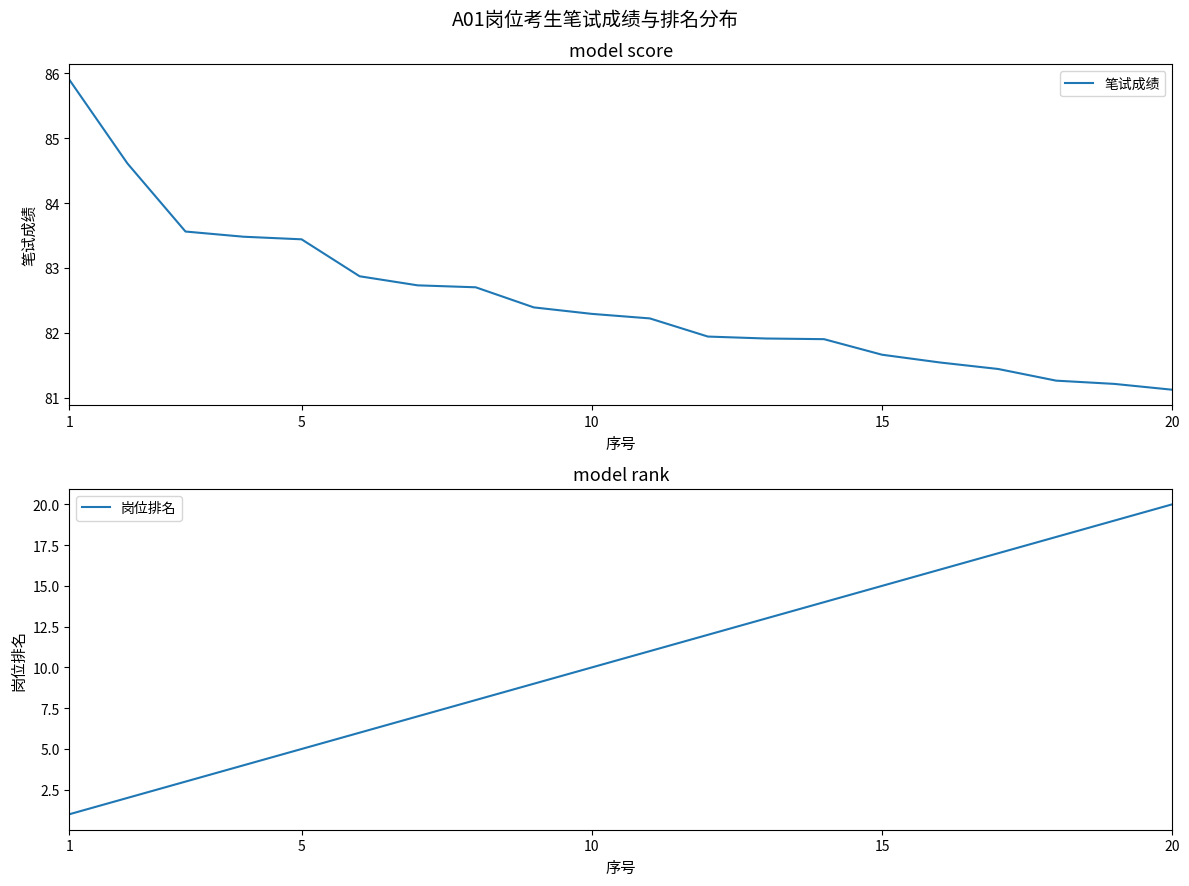

Reading left to right, what are all the values shown in this chart?

笔试成绩: 85.9	84.6	83.6	83.5	83.4	82.9	82.7	82.7	82.4	82.3	82.2	81.9	81.9	81.9	81.7	81.5	81.4	81.3	81.2	81.1
岗位排名: 1.0	2.0	3.0	4.0	5.0	6.0	7.0	8.0	9.0	10.0	11.0	12.0	13.0	14.0	15.0	16.0	17.0	18.0	19.0	20.0